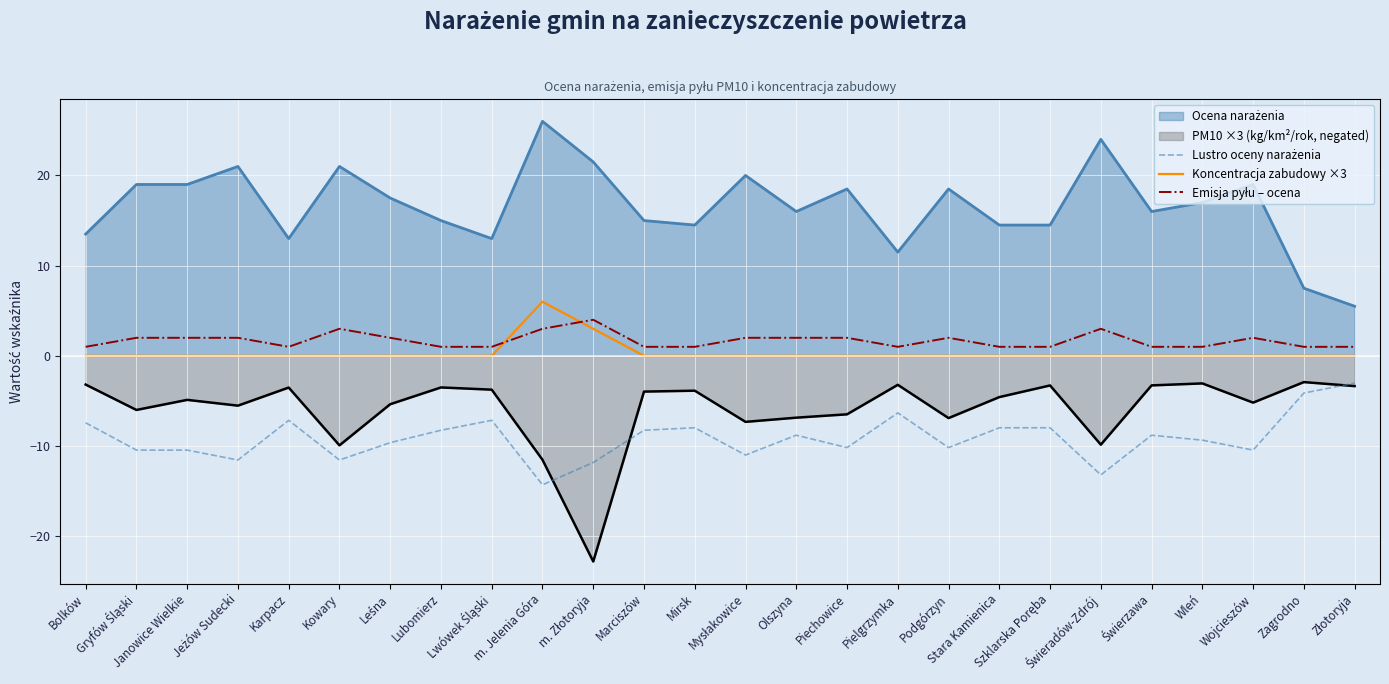

How many lines are shown in the chart?

5